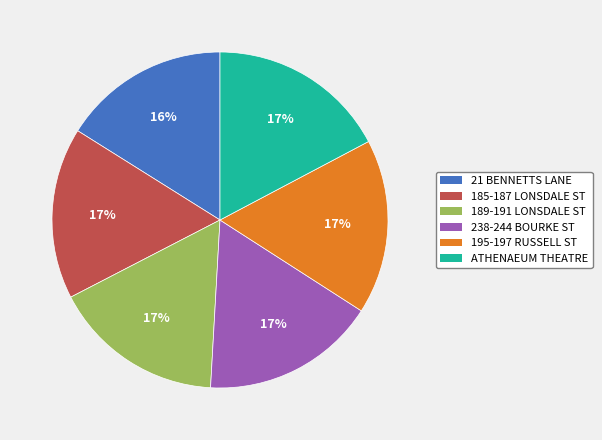

Is there a majority slice in this chart?

No